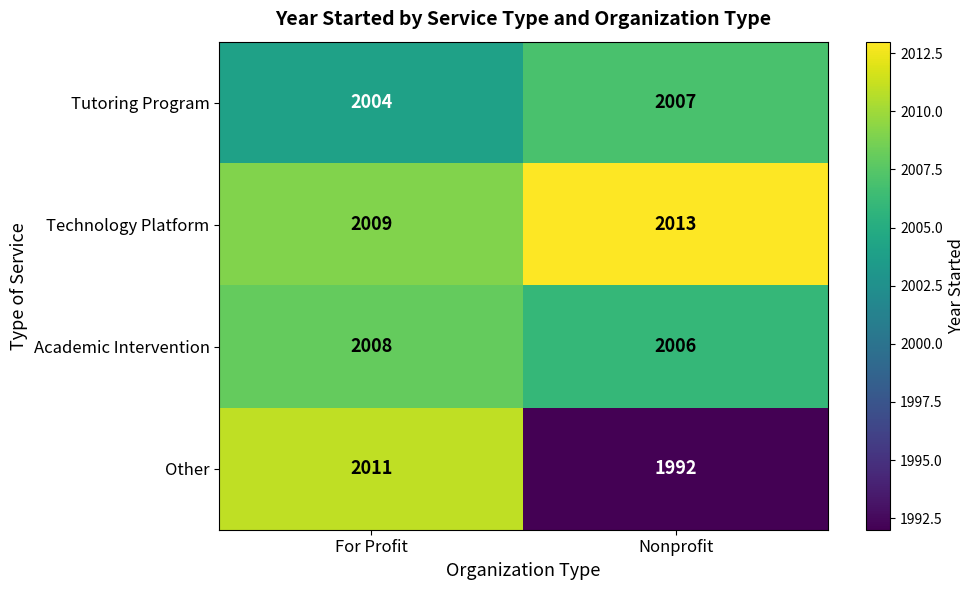

What is the sum of the Tutoring Program values at For Profit and Nonprofit?

4011